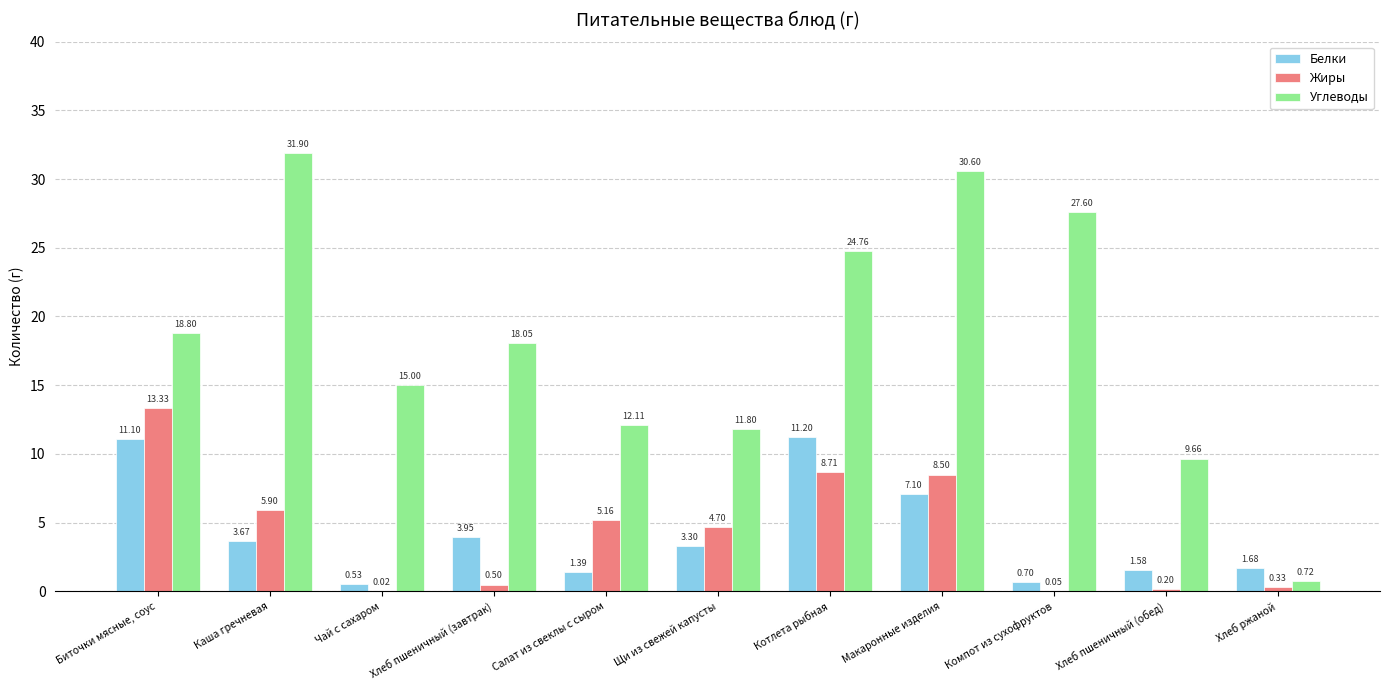

At which label does Углеводы first exceed 18?

Биточки мясные, соус